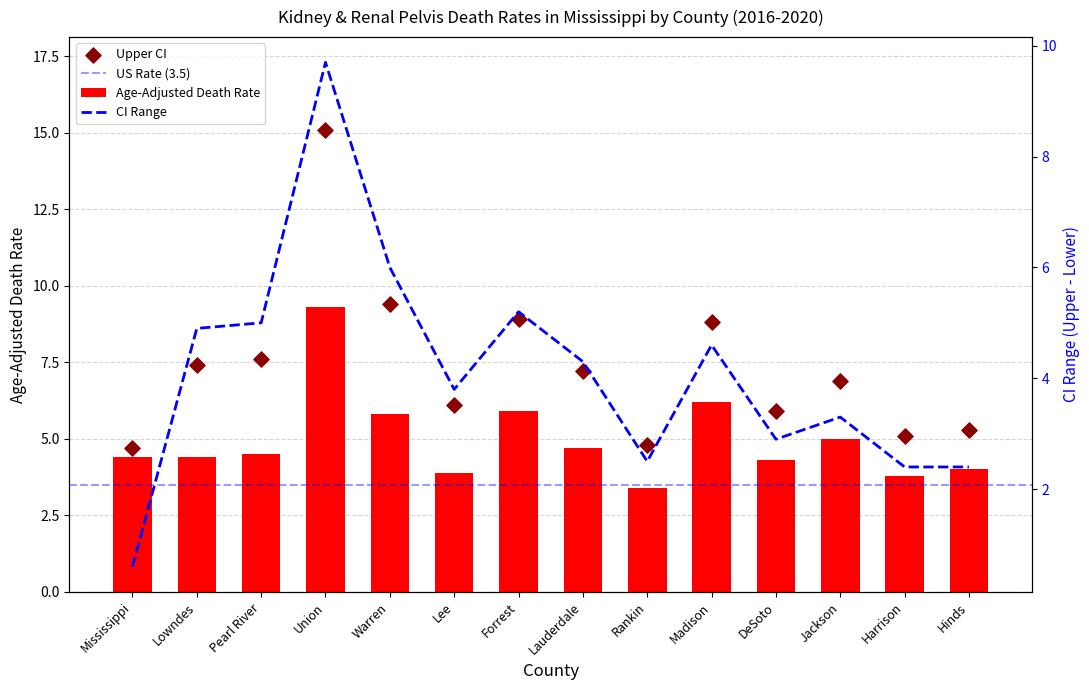

Which series contains the lowest Y value?

Age-Adjusted Death Rate